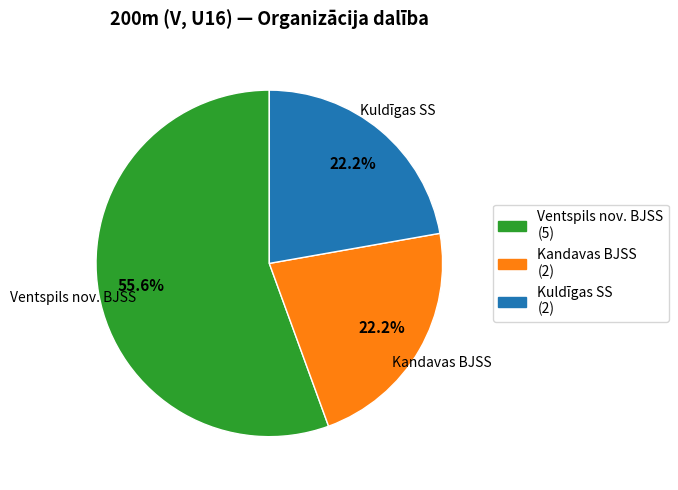

Which category has the biggest portion of the pie?

Ventspils nov. BJSS